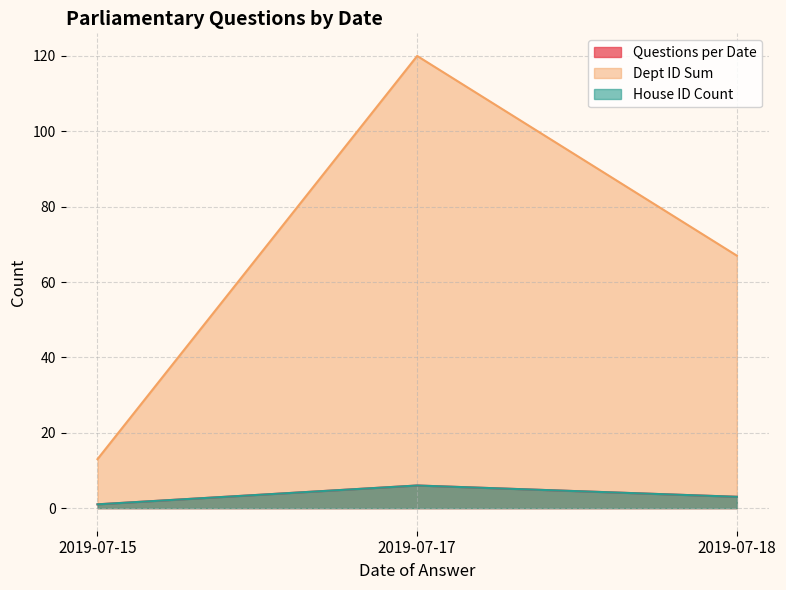

What is the smallest value displayed?

1